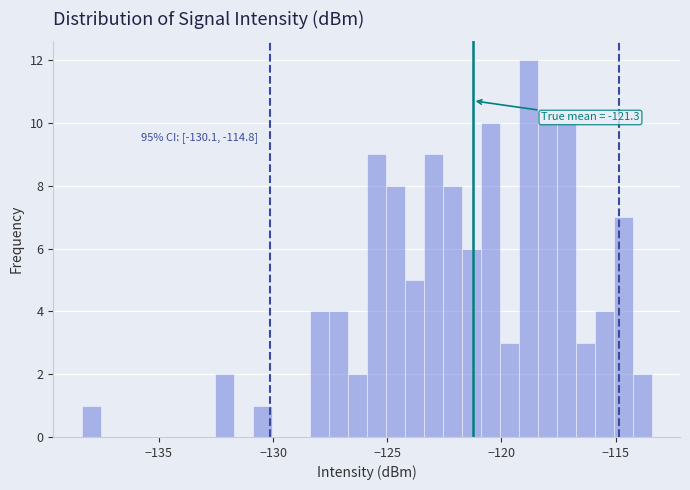

Read against the x-axis, roughly where is the centre of the tallest bar?

-119.0